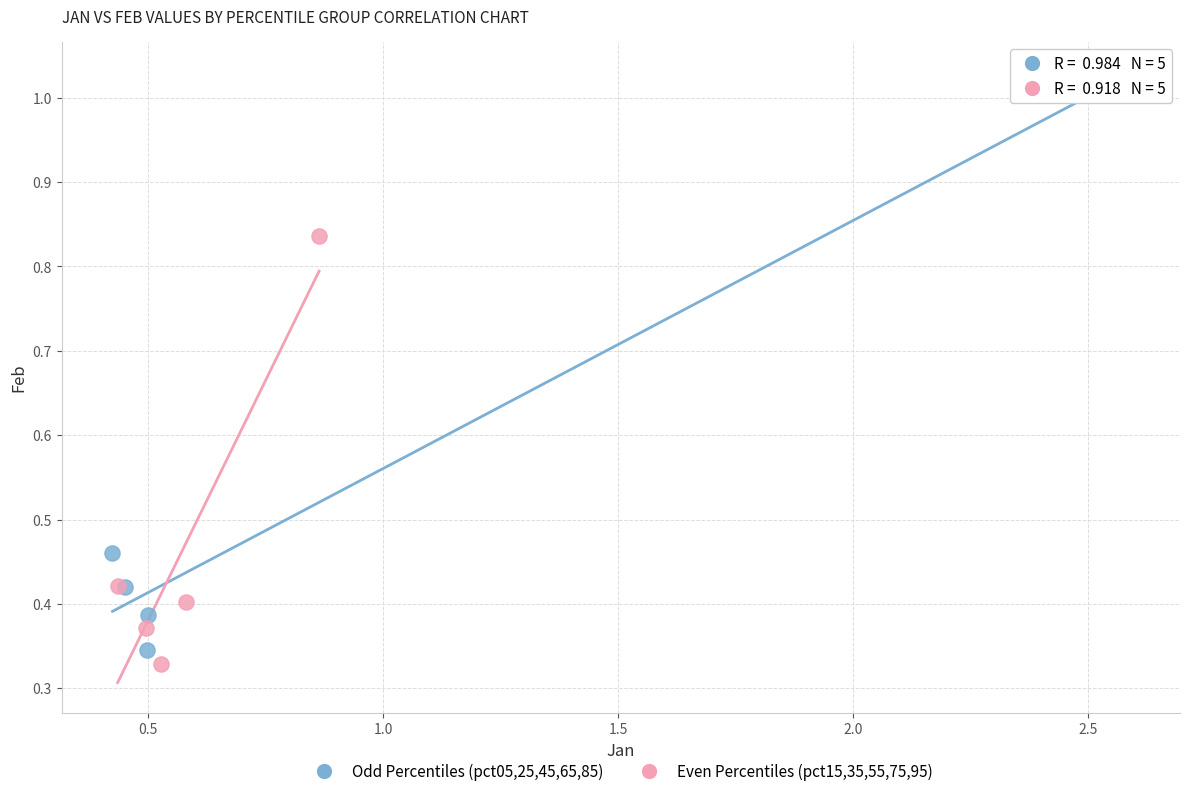

Which series contains the highest Y value?

Odd Percentiles (pct05,25,45,65,85)